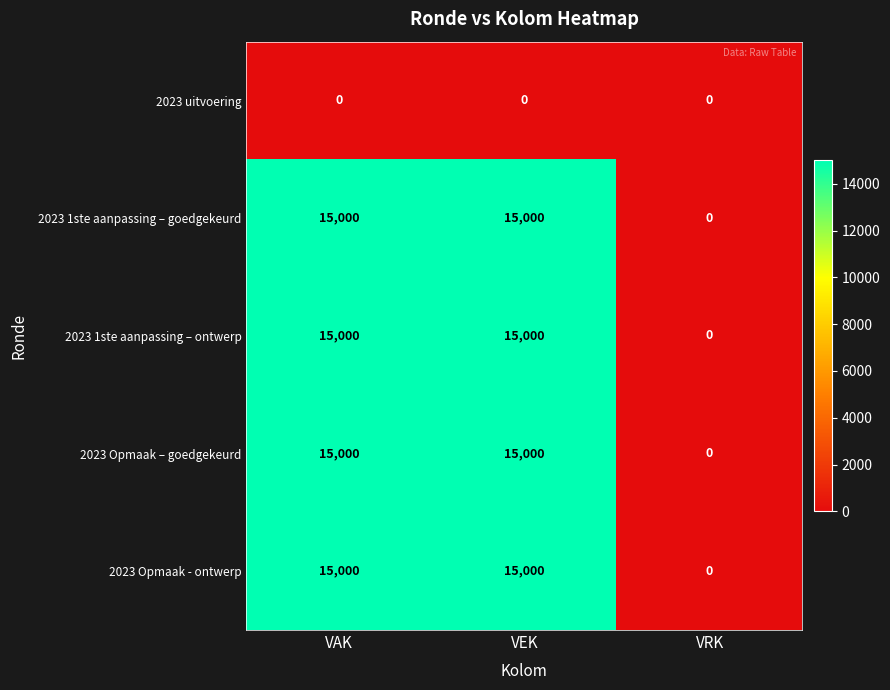

What is the total value across all series at VAK?

60000